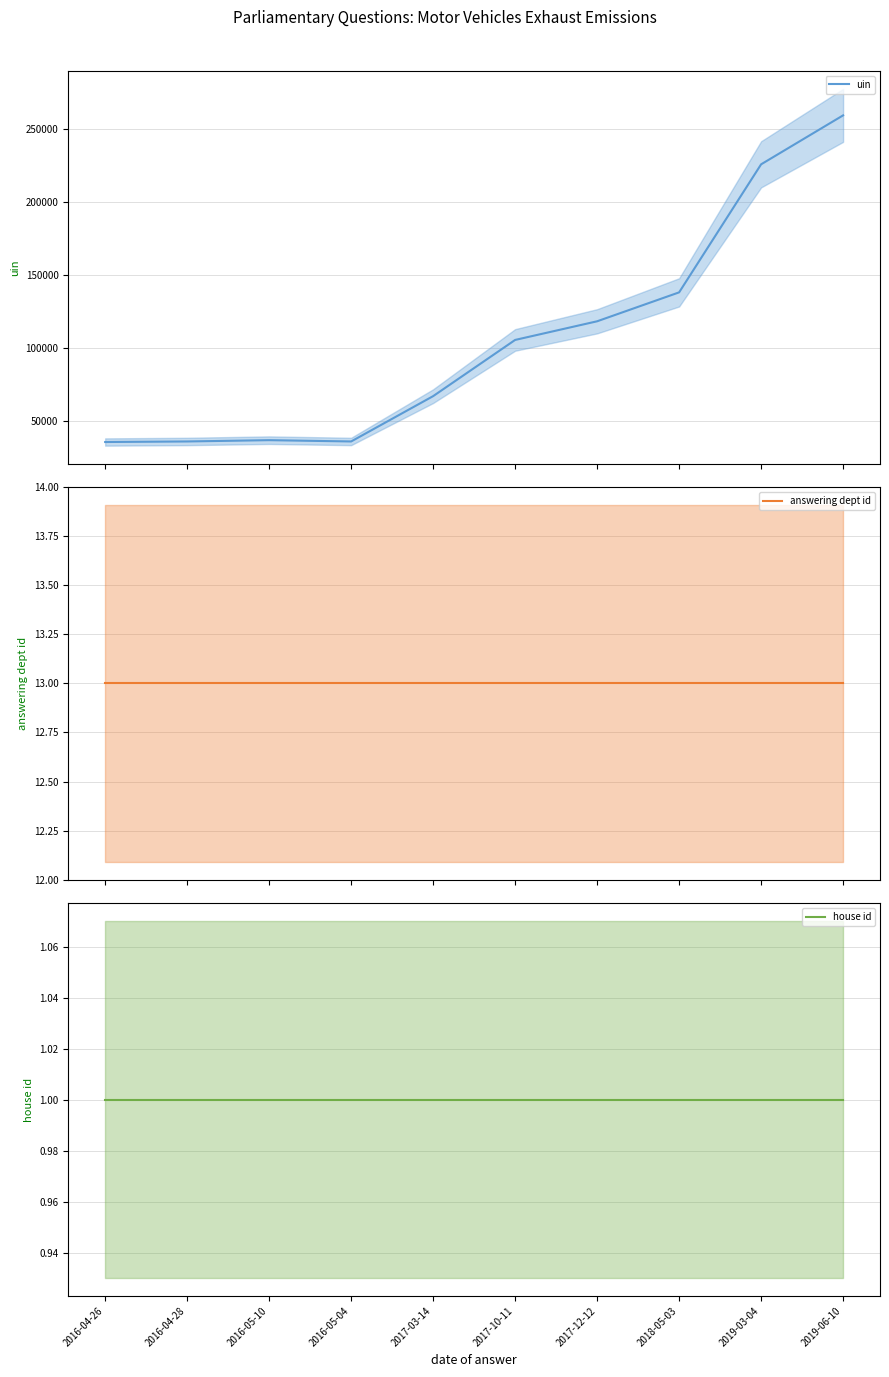

Reading left to right, extract all data points from this chart.

uin: 2016-04-26=35684	2016-04-28=36062	2016-05-10=36949	2016-05-04=36062	2017-03-14=67060	2017-10-11=105493	2017-12-12=118244	2018-05-03=138021	2019-03-04=225586	2019-06-10=259064
answering dept id: 2016-04-26=13	2016-04-28=13	2016-05-10=13	2016-05-04=13	2017-03-14=13	2017-10-11=13	2017-12-12=13	2018-05-03=13	2019-03-04=13	2019-06-10=13
house id: 2016-04-26=1	2016-04-28=1	2016-05-10=1	2016-05-04=1	2017-03-14=1	2017-10-11=1	2017-12-12=1	2018-05-03=1	2019-03-04=1	2019-06-10=1